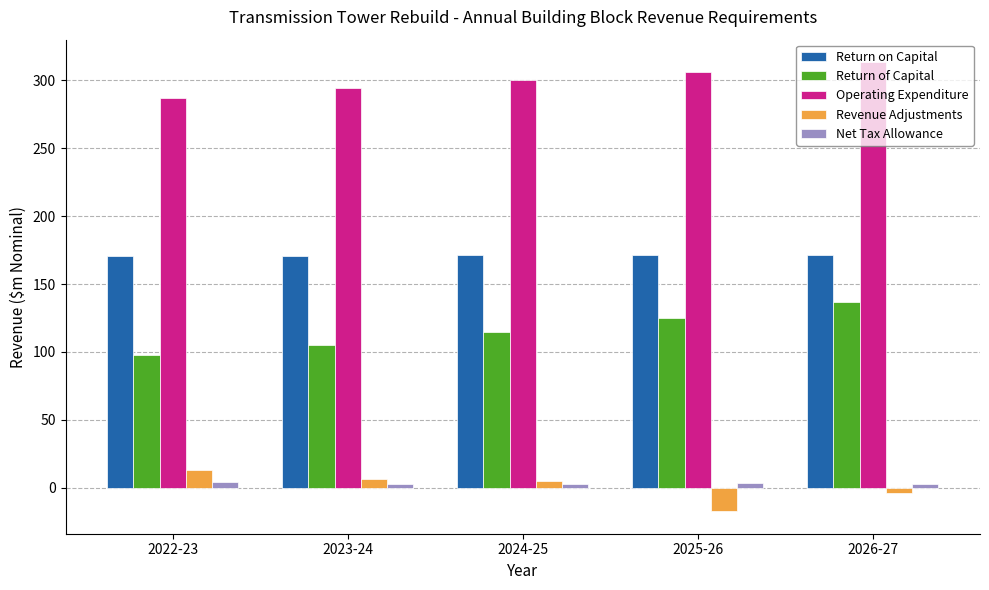

What is the difference between the Net Tax Allowance values at 2026-27 and 2023-24?

0.2